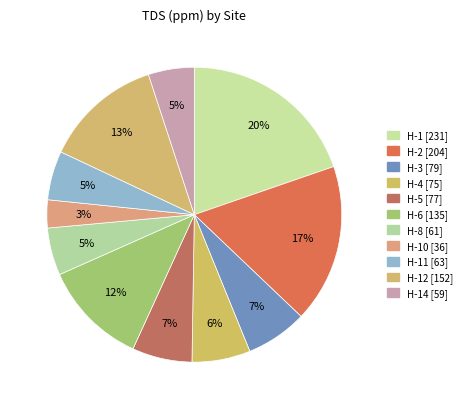

How many segments does this pie chart have?

11